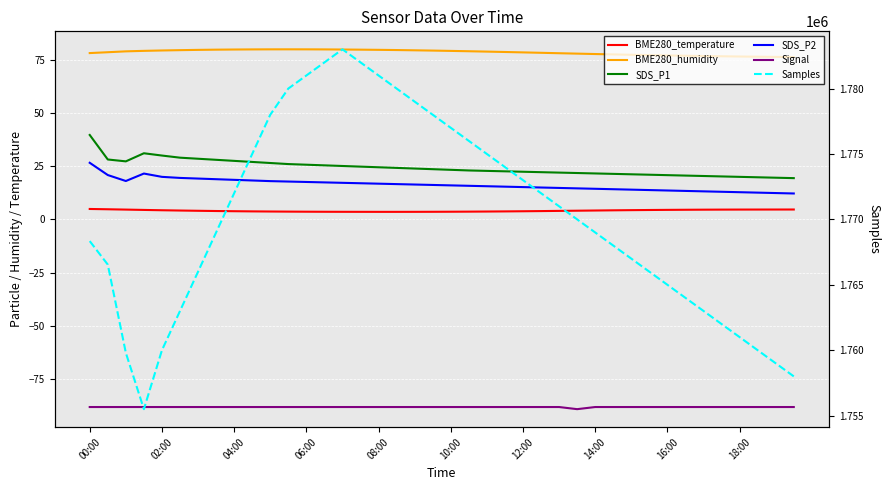

Between 13 and 15, which is larger?

13